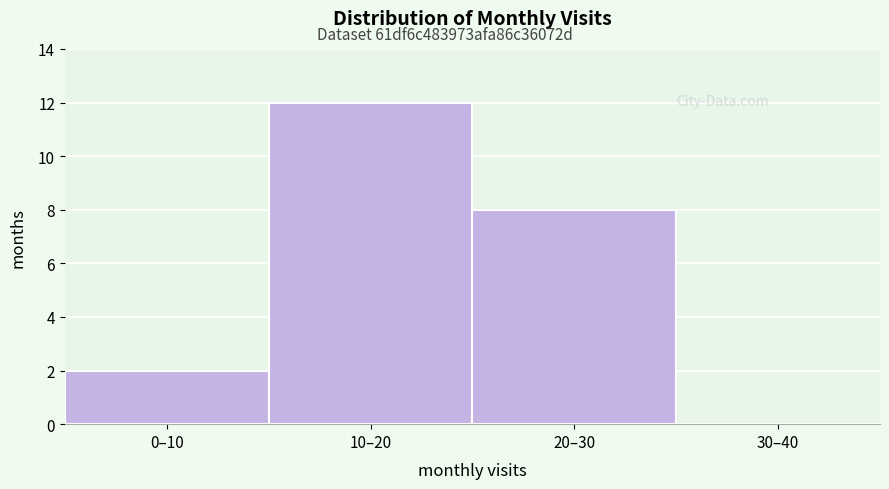

Reading left to right, extract all data points from this chart.

0–10=2	10–20=12	20–30=8	30–40=0